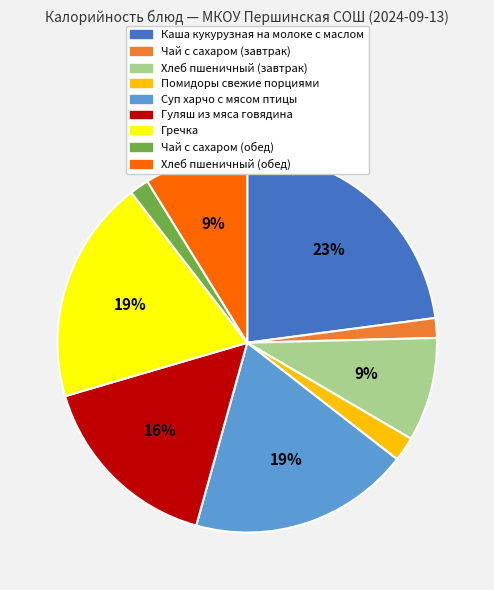

Is the sum of Каша кукурузная на молоке с маслом and Суп харчо с мясом птицы greater than half?

No